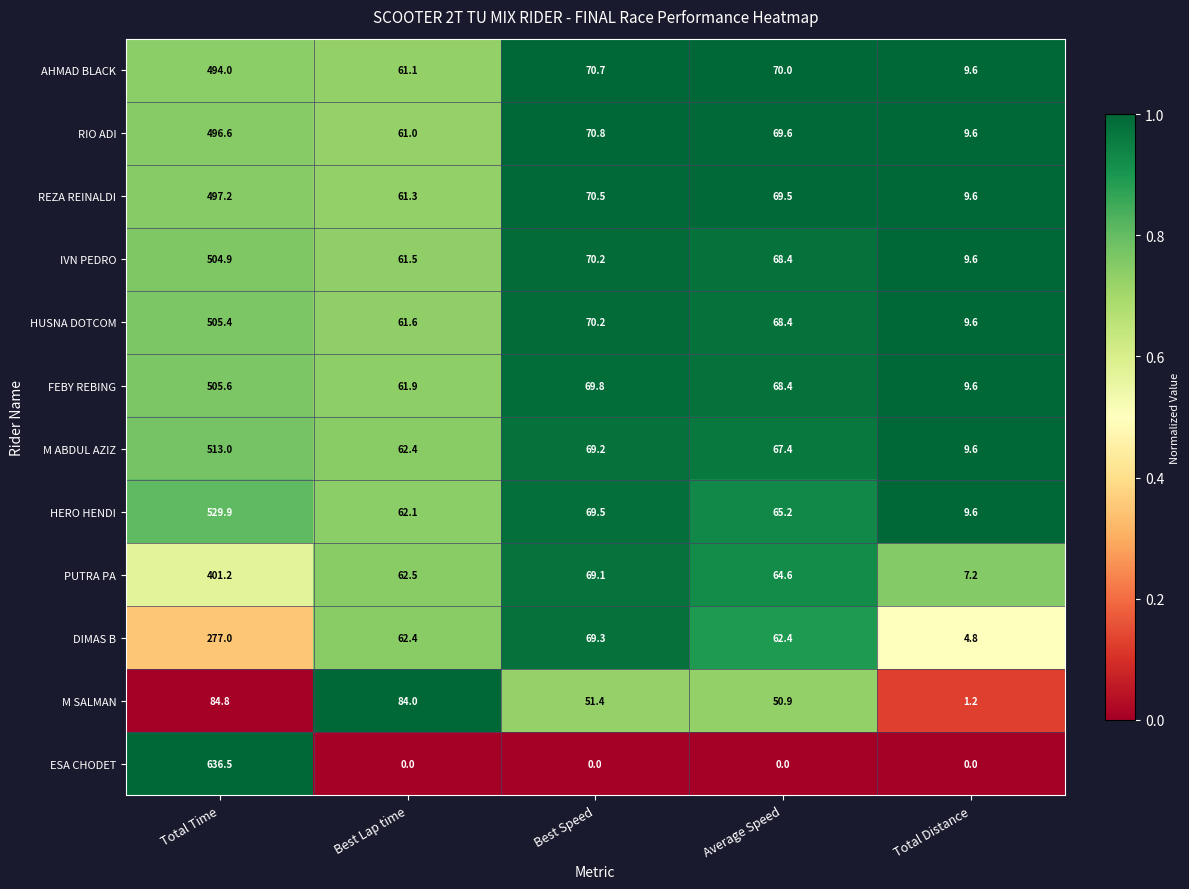

What is the difference between the AHMAD BLACK values at Total Distance and Total Time?

484.4